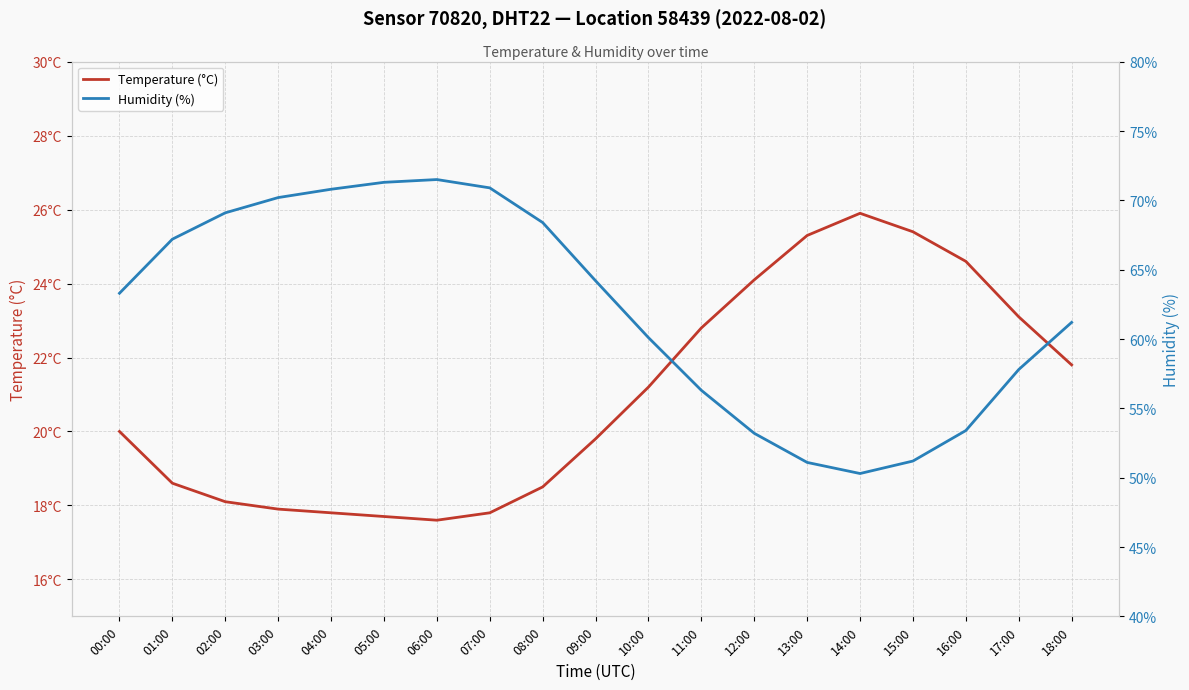

Which category has the highest value in the Temperature (°C) series?

14:00